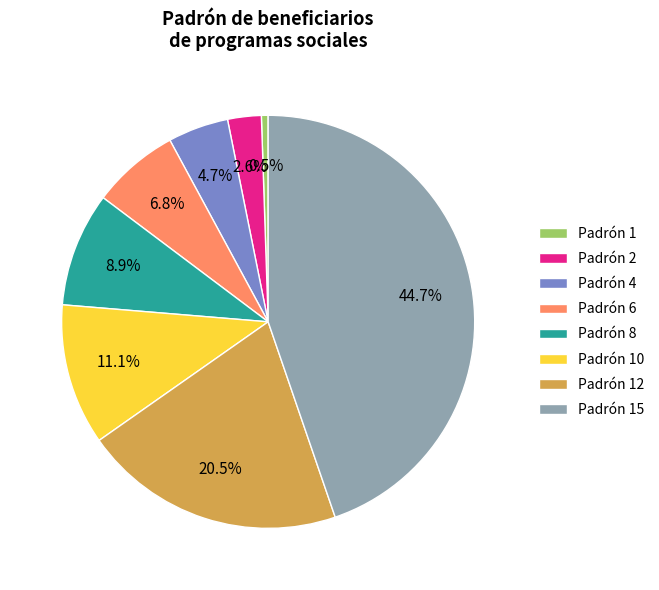

Which has a higher value, Padrón 1 or Padrón 6?

Padrón 6